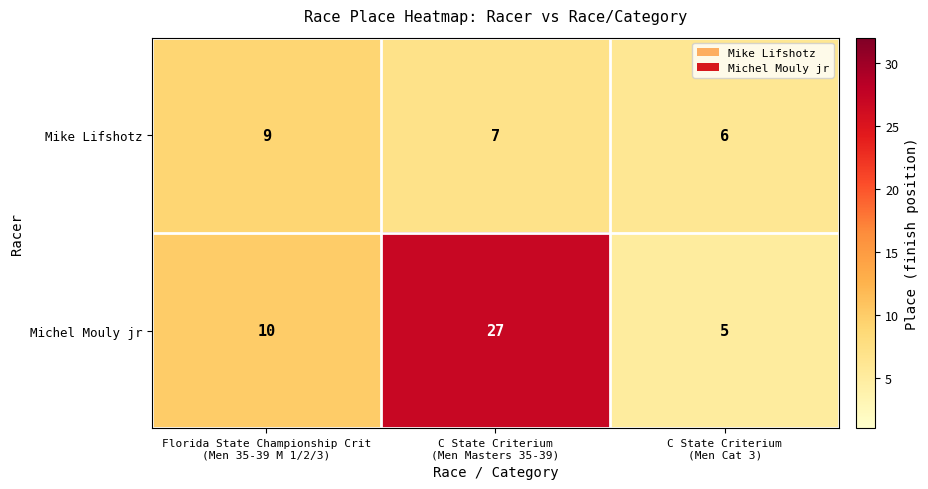

What is the maximum value shown in the chart?

27